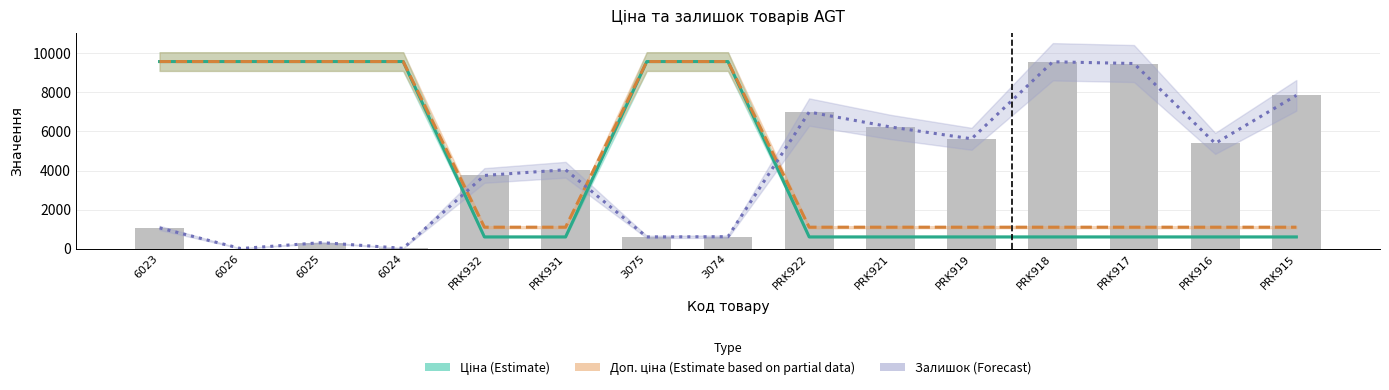

List the series in order of their overall mean, lowest first.

Залишок (Forecast, scaled), Ціна (Estimate), Доп. ціна (Estimate based on partial data)